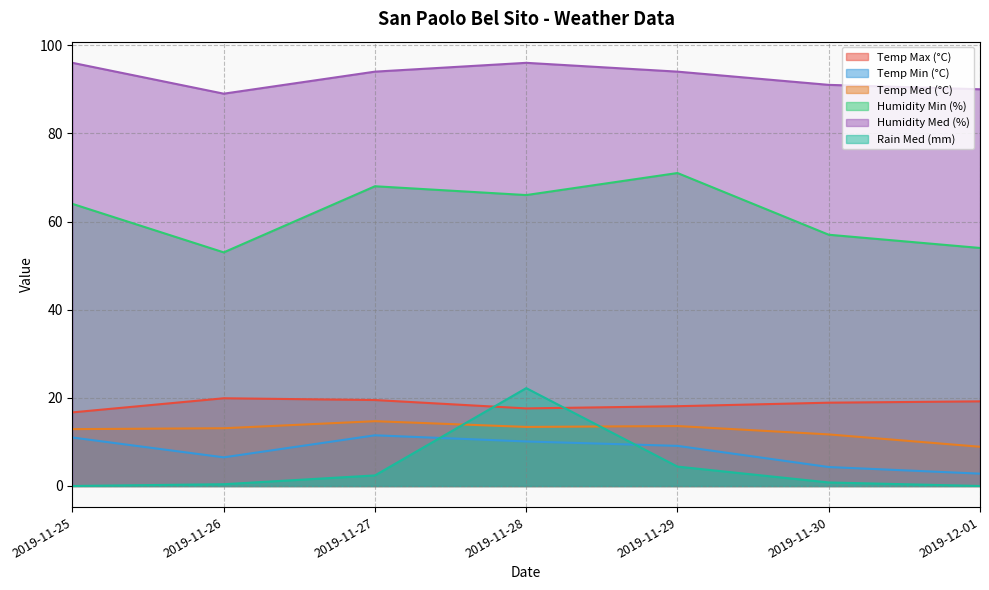

At which label does Temp Max (°C) first exceed 18?

2019-11-26